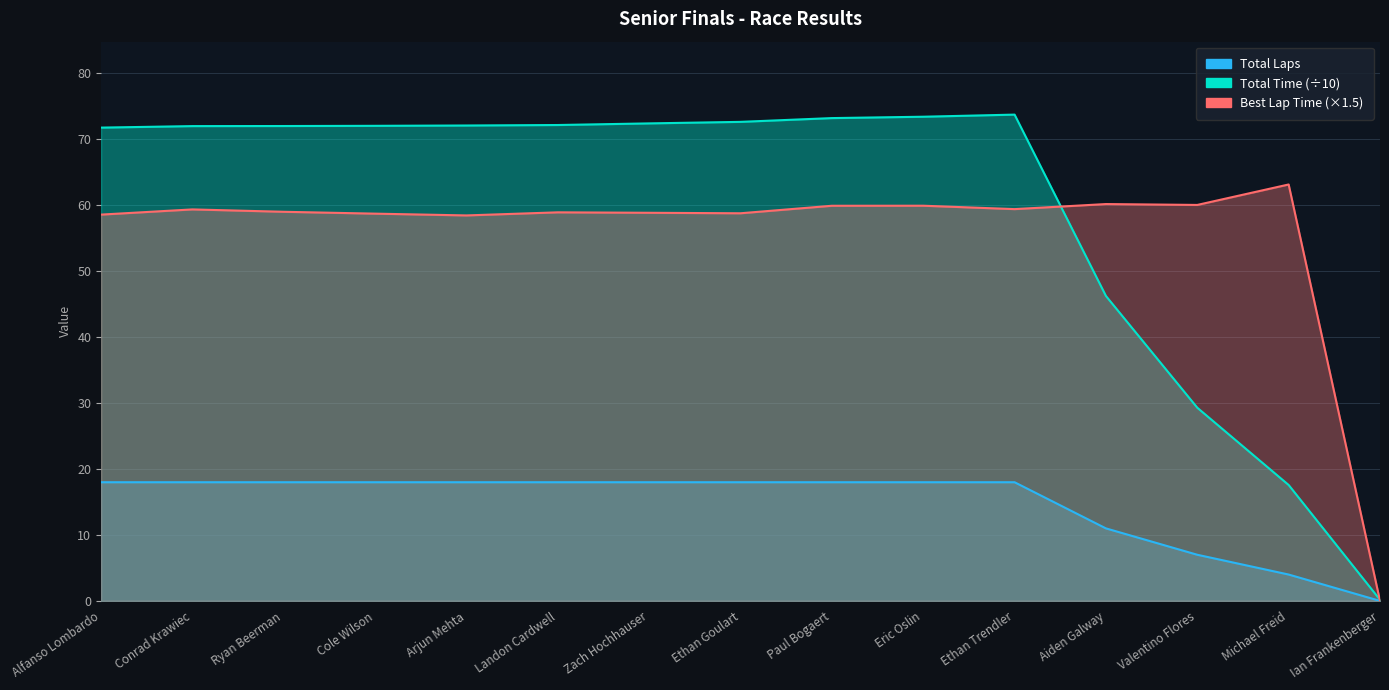

How many categories are shown in the chart?

15